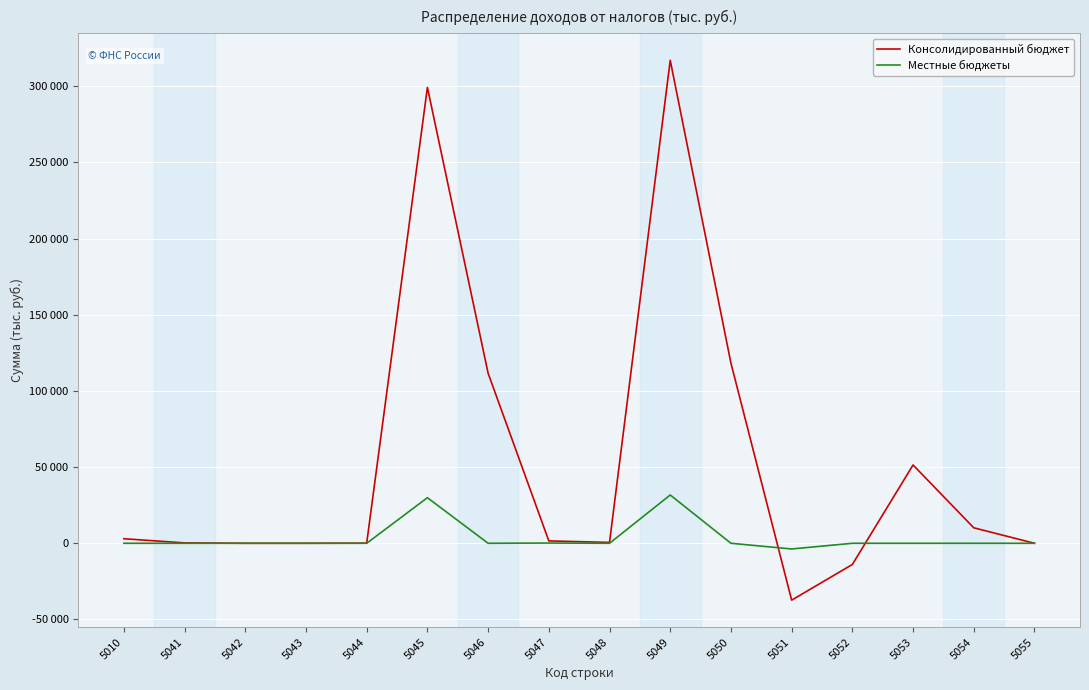

Reading left to right, what are all the values shown in this chart?

Консолидированный бюджет: 5010=2985	5041=256	5042=-1	5043=4	5044=103	5045=299183	5046=111582	5047=1555	5048=580	5049=316960	5050=118211	5051=-37329	5052=-13922	5053=51389	5054=10157	5055=0
Местные бюджеты: 5010=0	5041=0	5042=0	5043=0	5044=0	5045=29918	5046=0	5047=156	5048=0	5049=31696	5050=0	5051=-3733	5052=0	5053=0	5054=0	5055=0